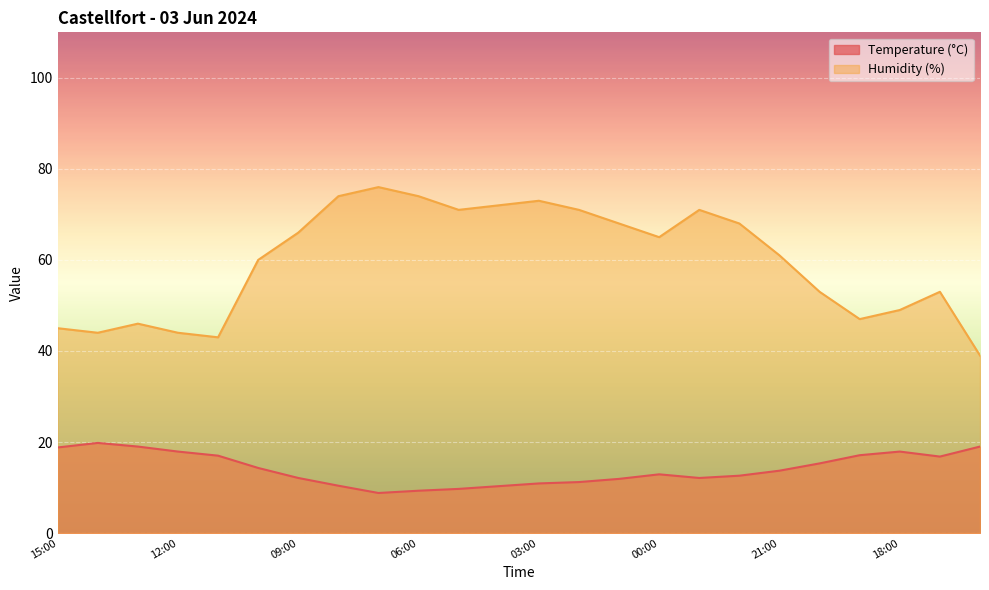

Count the number of data series in this chart.

2